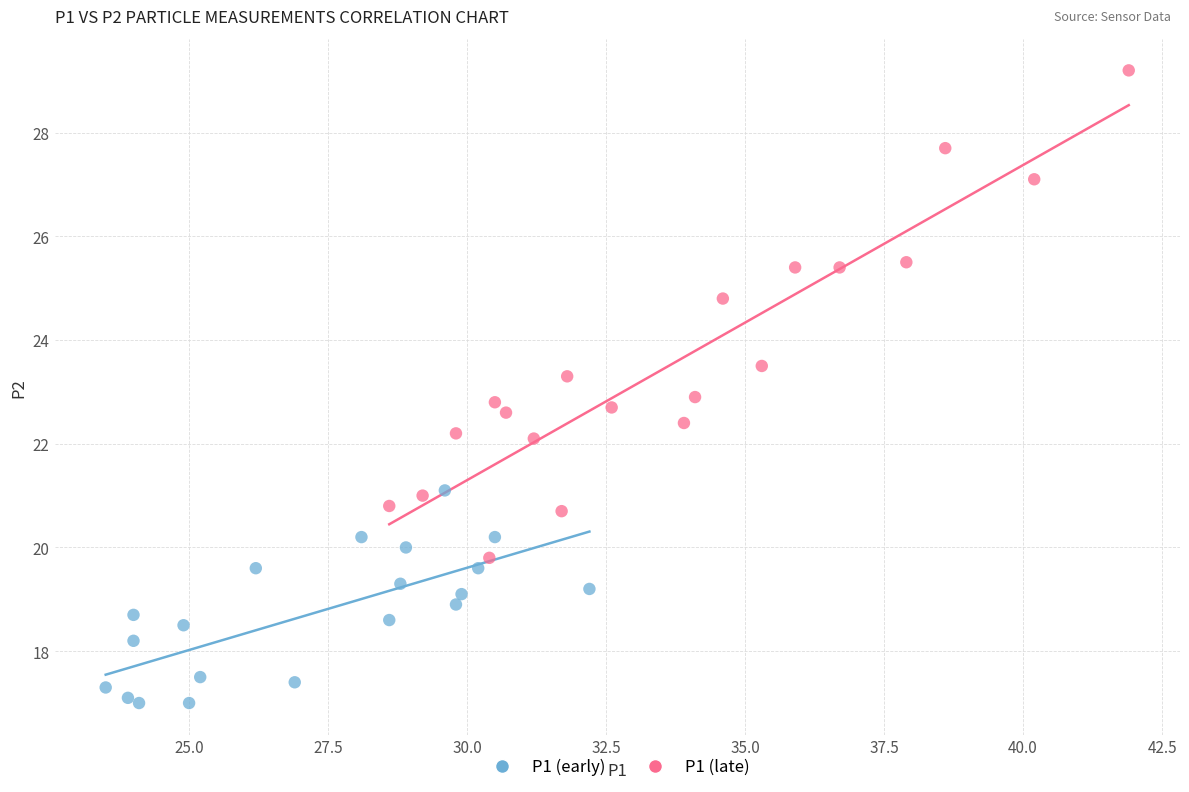

Which series contains the lowest Y value?

P1 (early)